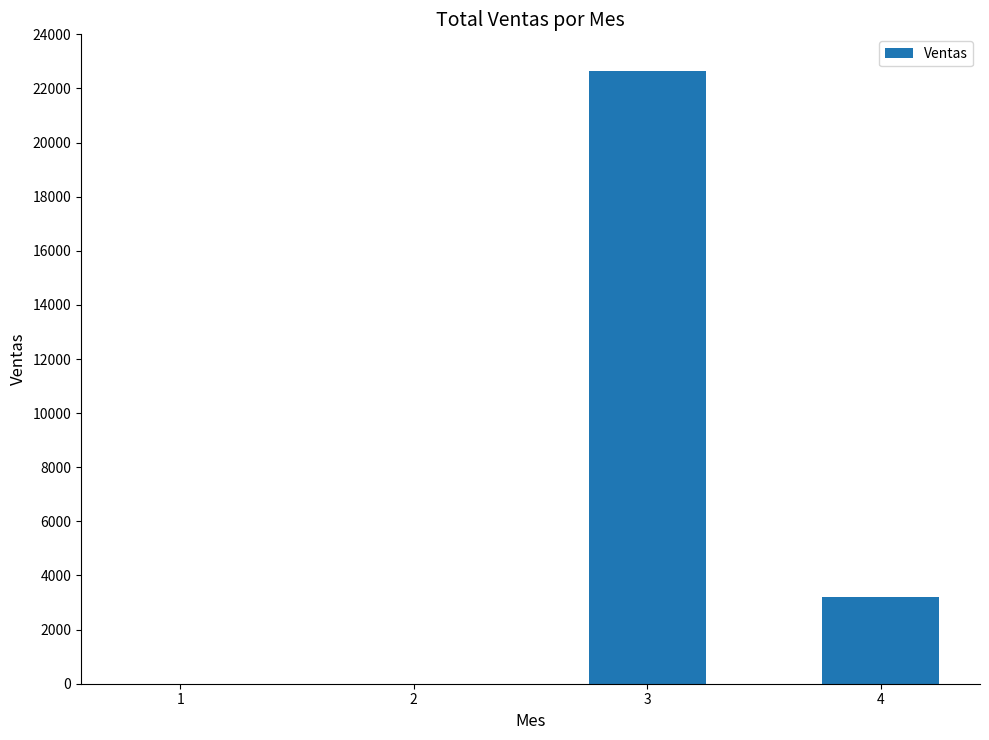

Is it true that the value at 4 is 1671.3?

False